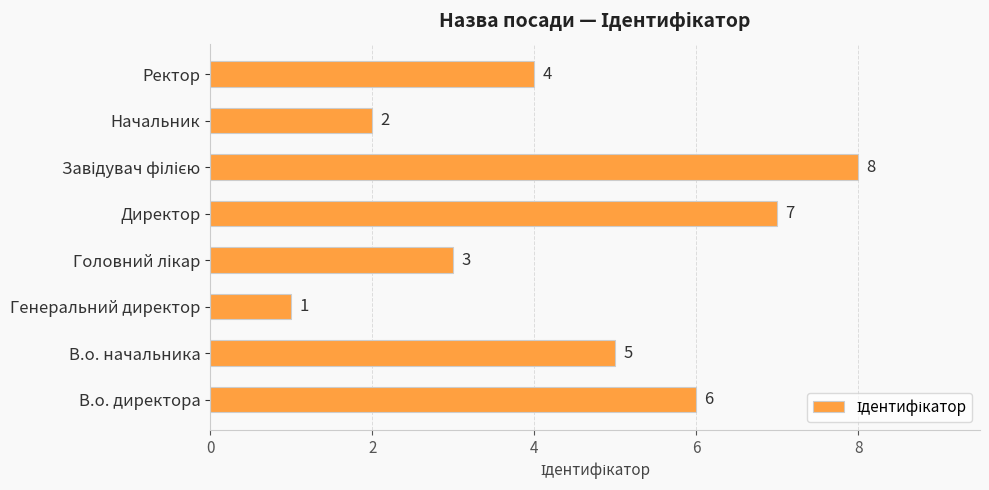

What is the difference between the maximum and minimum values?

7